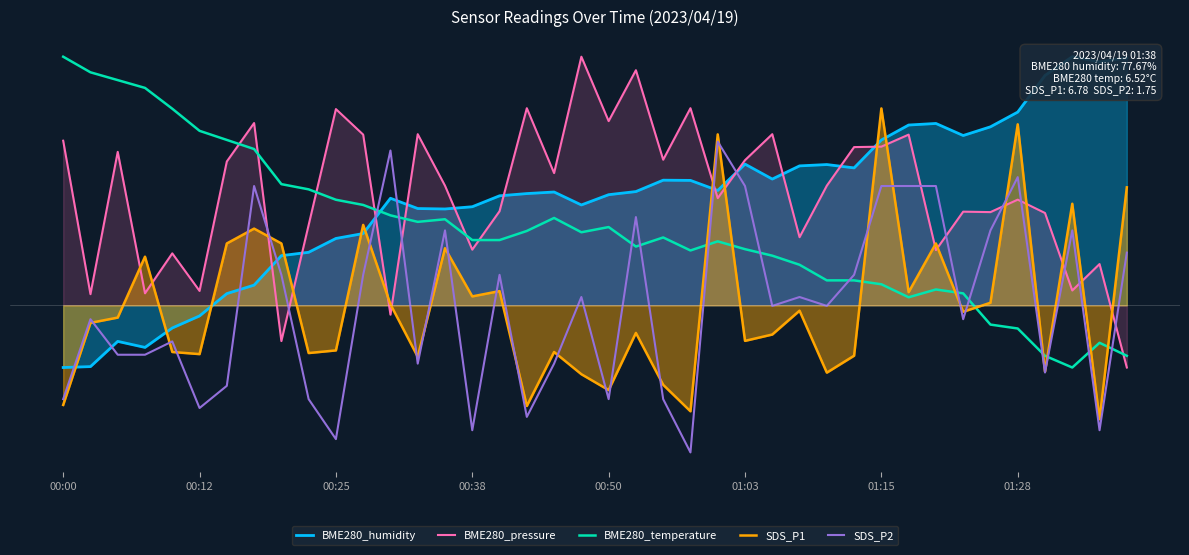

Between 00:25 and 32, which is larger?

32